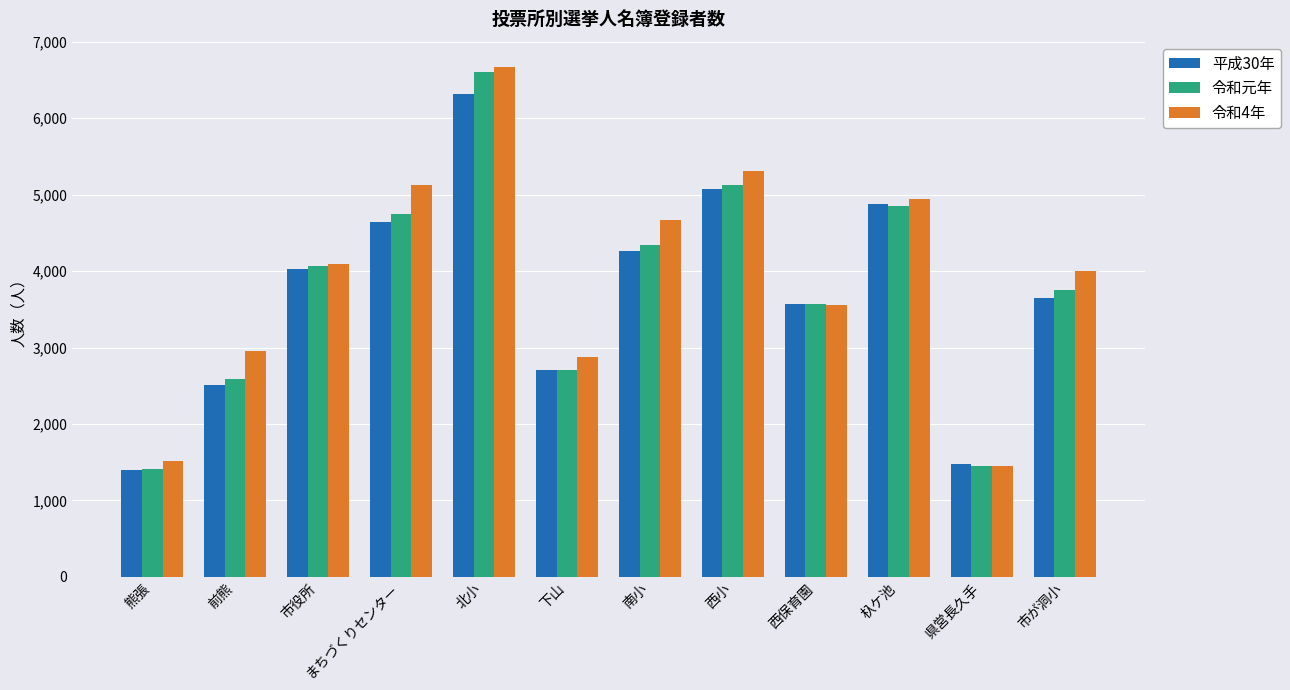

Is it true that 平成30年 equals 4646 at まちづくりセンター?

True